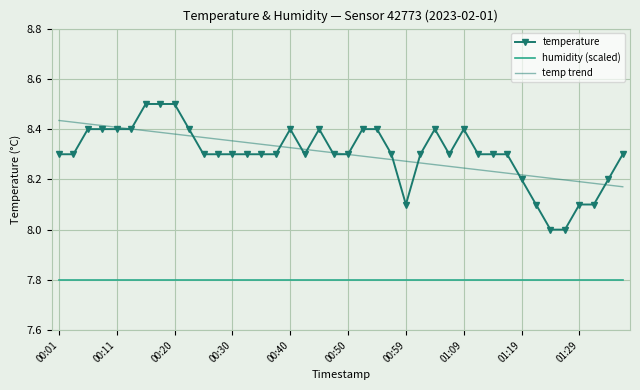

List the series in order of their peak value, lowest first.

humidity (scaled), temp trend, temperature